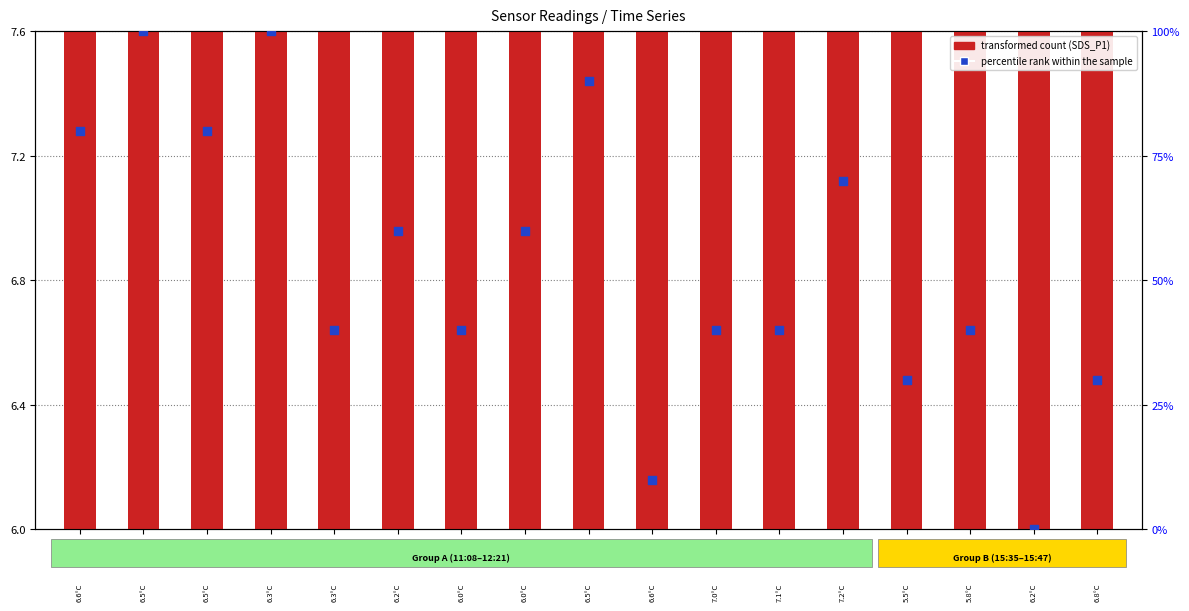

At how many categories does at least one series exceed 23?

15